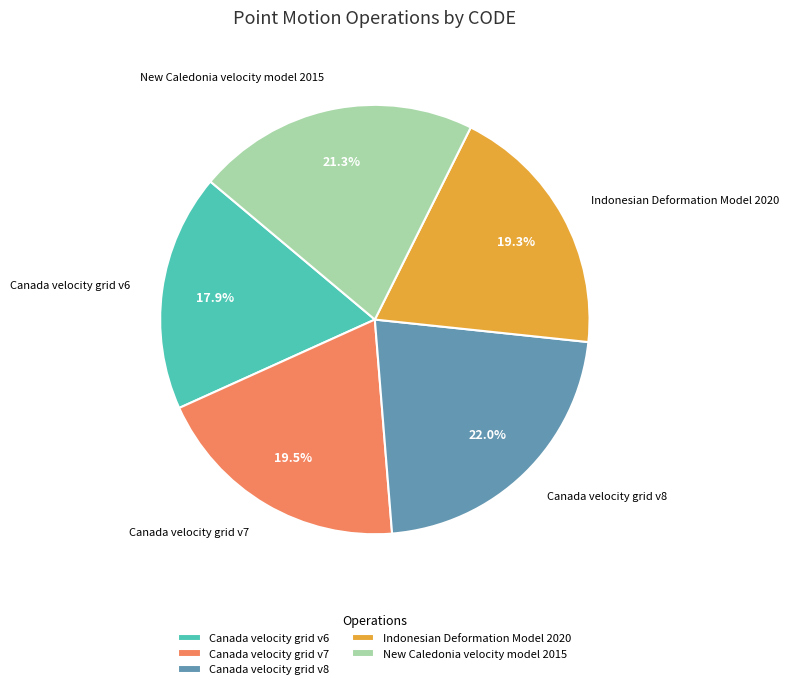

How many slices are in this pie chart?

5